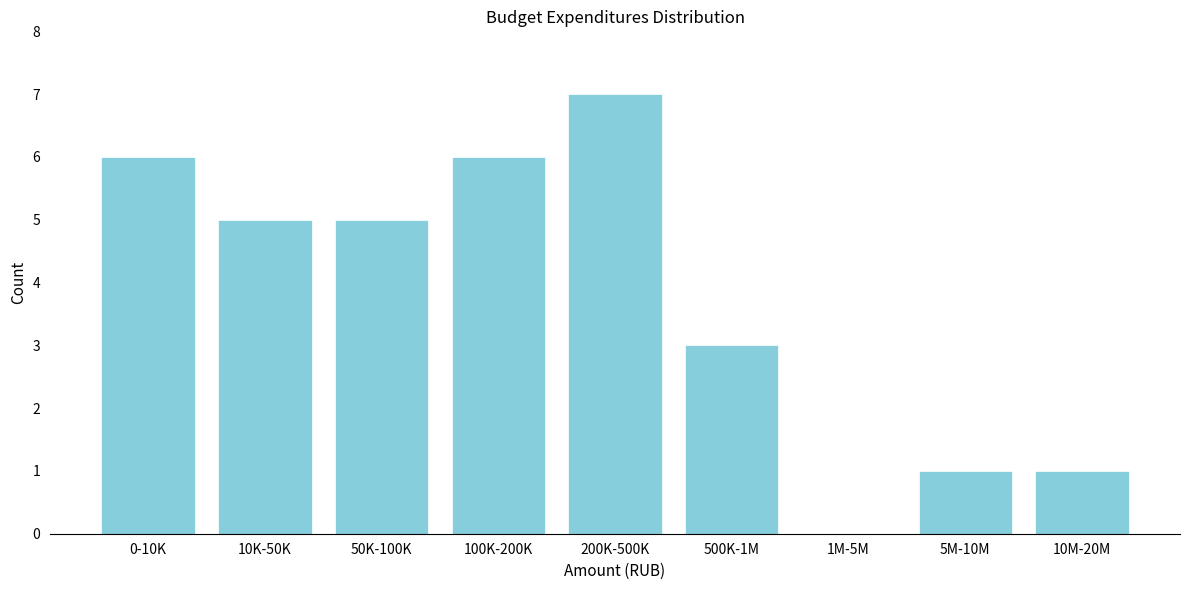

Reading right to left, what are all the values shown in this chart?

10M-20M=1	5M-10M=1	1M-5M=0	500K-1M=3	200K-500K=7	100K-200K=6	50K-100K=5	10K-50K=5	0-10K=6